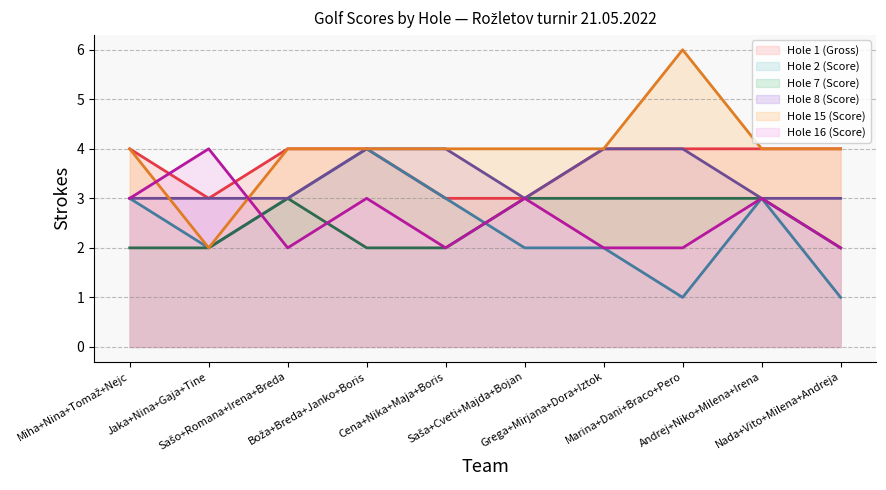

True or false: Hole 16 (Score) has more than 2 points higher than both neighbors.

True